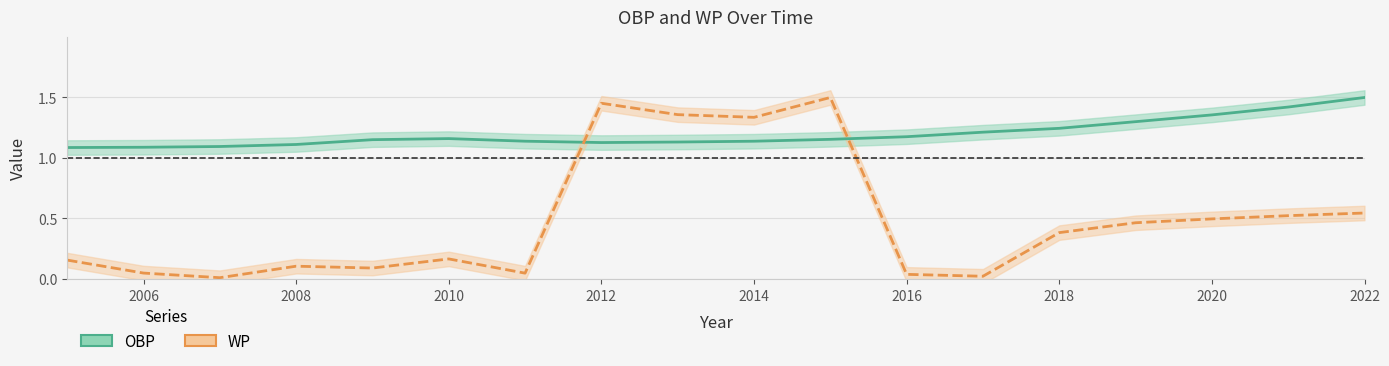

What are all the series names shown in the legend?

OBP, WP